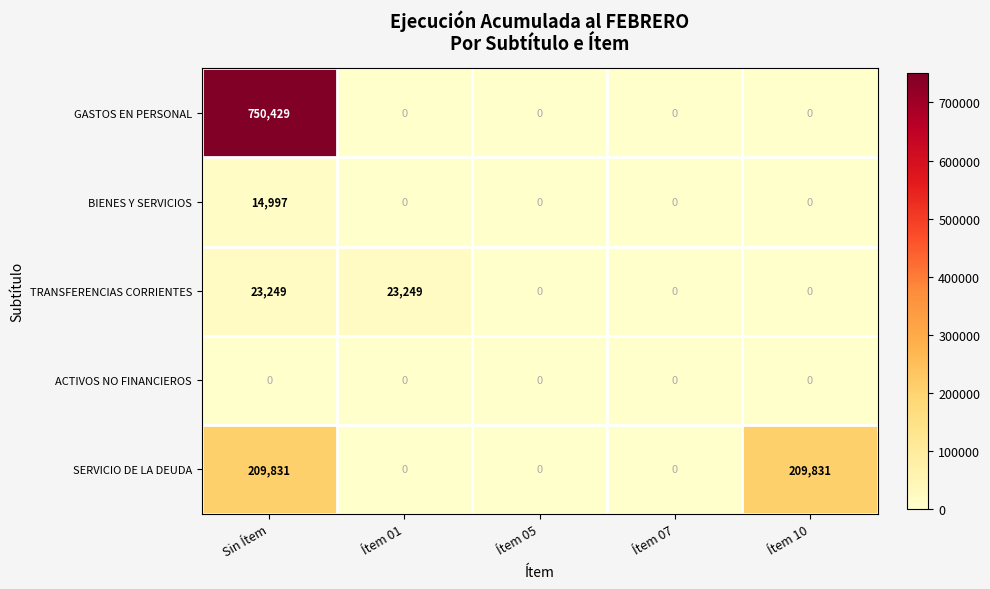

Count the TRANSFERENCIAS CORRIENTES values in the range 0 to 23249.

5